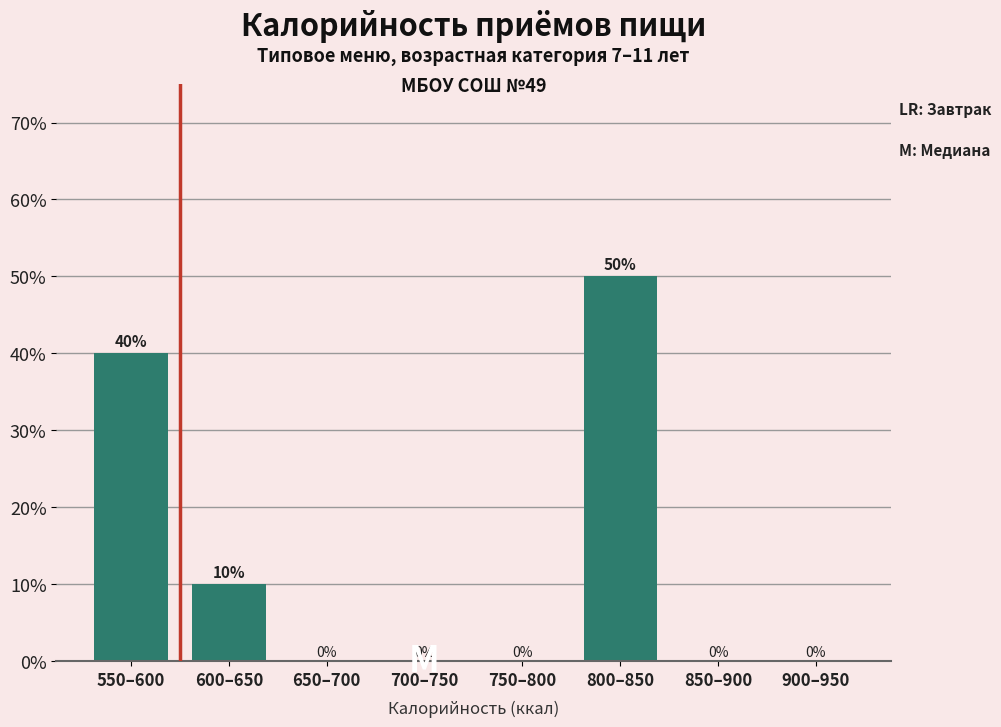

Reading left to right, extract all data points from this chart.

550–600=40	600–650=10	650–700=0	700–750=0	750–800=0	800–850=50	850–900=0	900–950=0